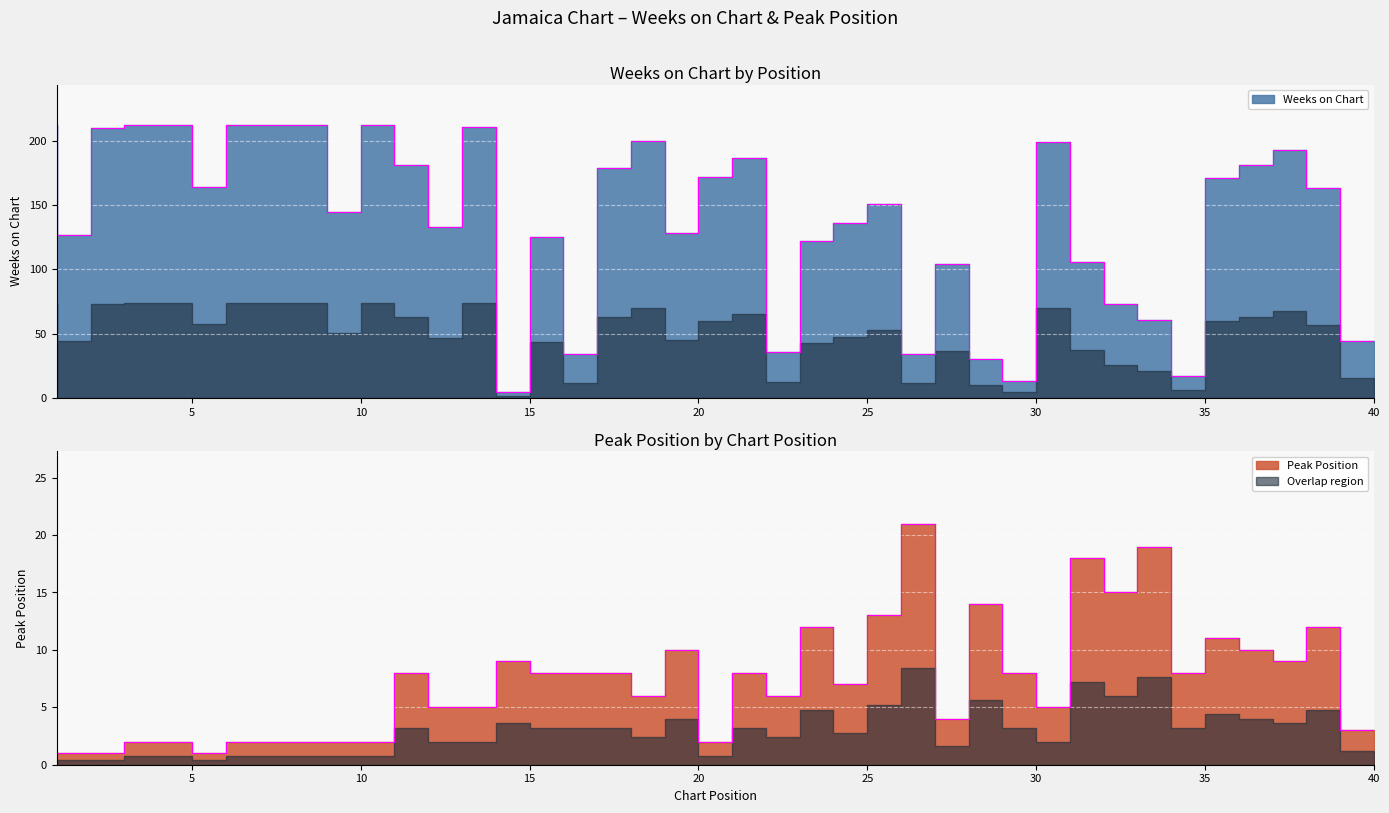

At how many categories does at least one series exceed 85?

30